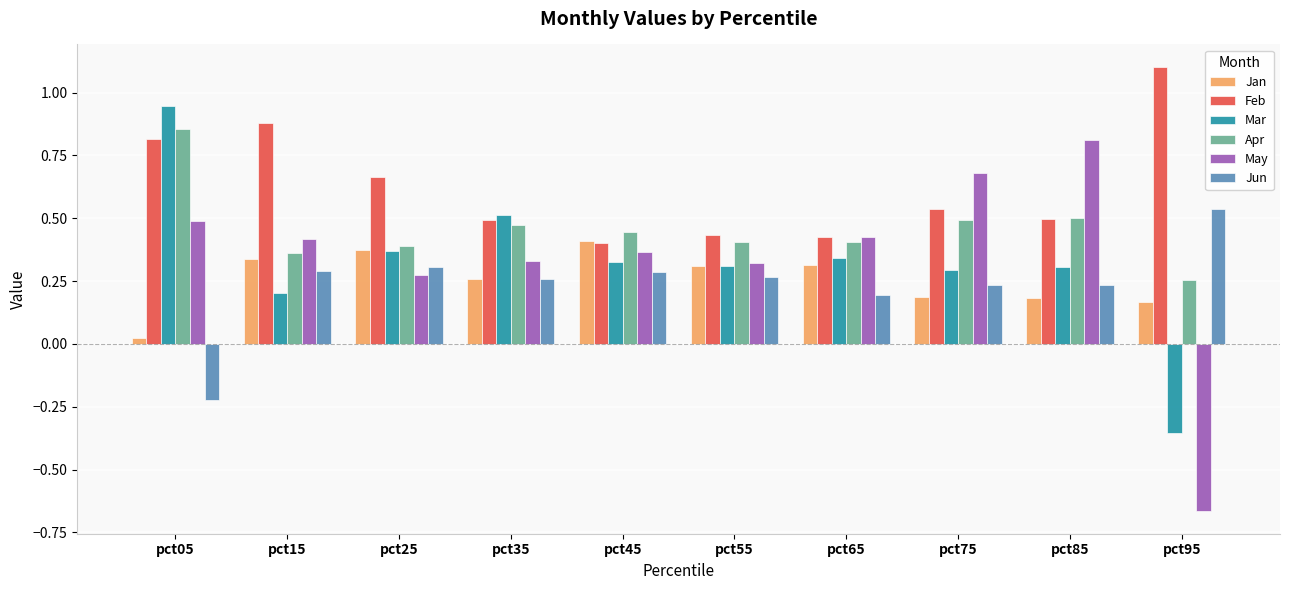

True or false: Feb has a value of 0.4 at pct55.

True